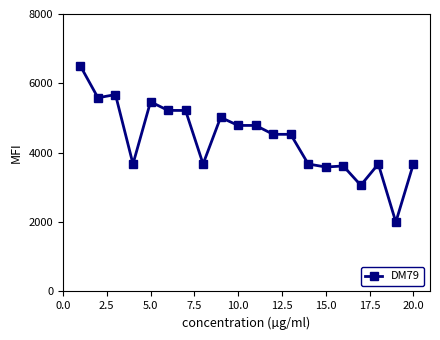

What is the greatest value displayed?

6500.0